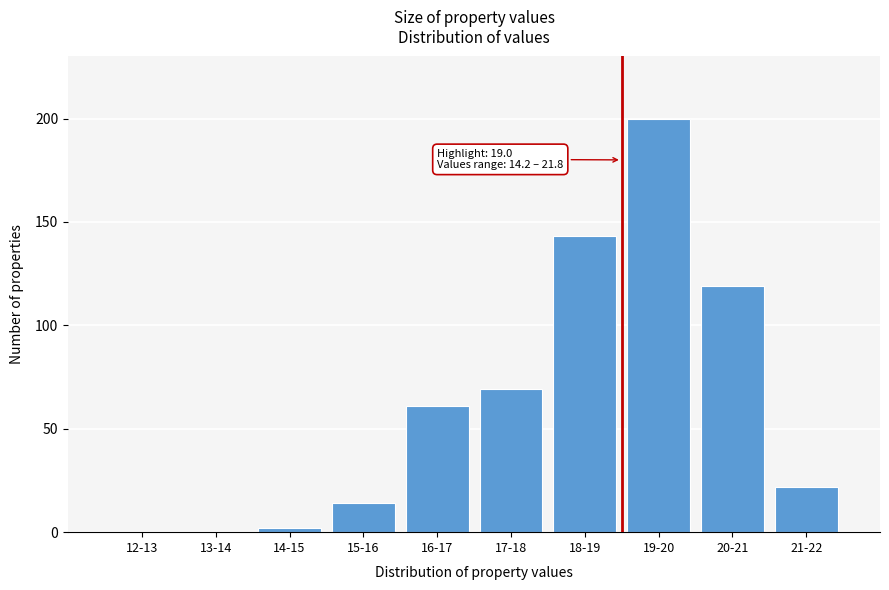

Reading right to left, extract all data points from this chart.

21-22=22	20-21=119	19-20=200	18-19=143	17-18=69	16-17=61	15-16=14	14-15=2	13-14=0	12-13=0